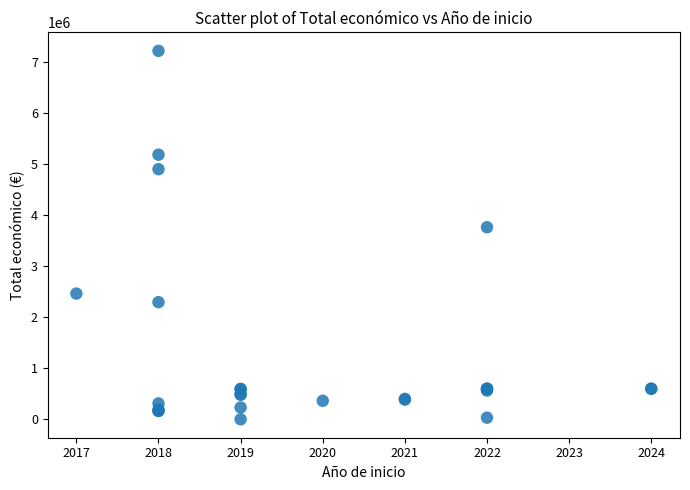

What Y value in the scatter plot is closest to 3611409?

3764689